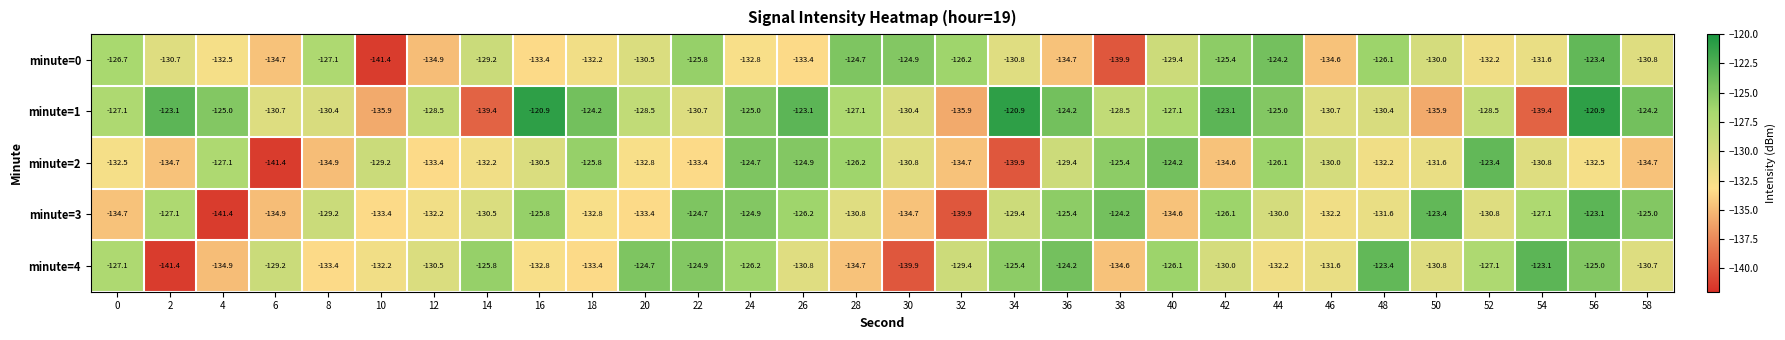

What is the sum of all minute=3 values?

-3899.5